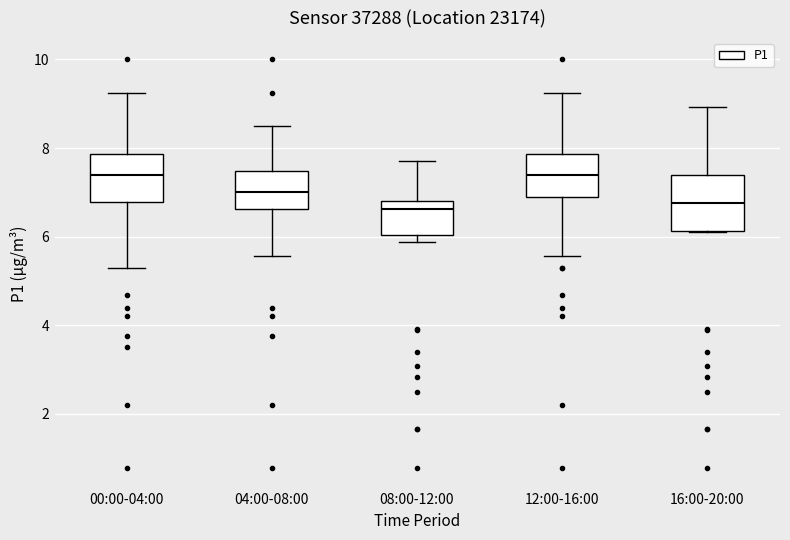

Reading left to right, transcribe this box plot: for each box, give where its median line is, the range the box spans, and where its two whiskers end, as read against the y-axis. The values are not printed on the chart, so give them approximately, as read against the axis.

00:00-04:00: median 7.4, box 6.8 to 7.8, whiskers 5.4 to 9.2
04:00-08:00: median 7.0, box 6.6 to 7.4, whiskers 5.6 to 8.6
08:00-12:00: median 6.6, box 6.0 to 6.8, whiskers 5.8 to 7.8
12:00-16:00: median 7.4, box 6.8 to 7.8, whiskers 5.6 to 9.2
16:00-20:00: median 6.8, box 6.2 to 7.4, whiskers 6.2 to 9.0